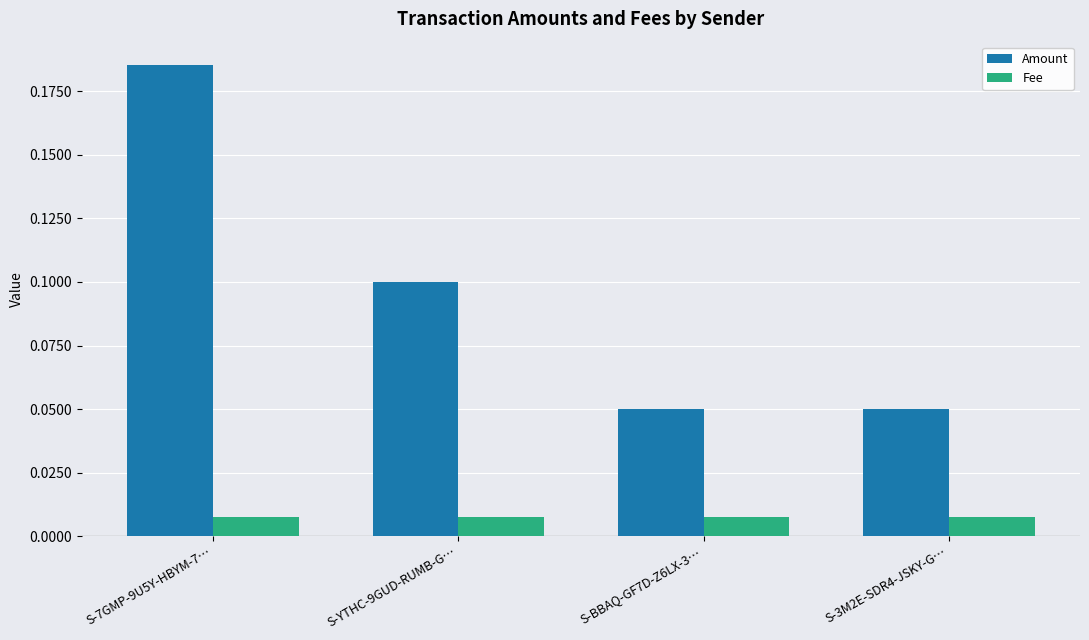

What is the label of the 2nd bar from the left?

S-YTHC-9GUD-RUMB-G…